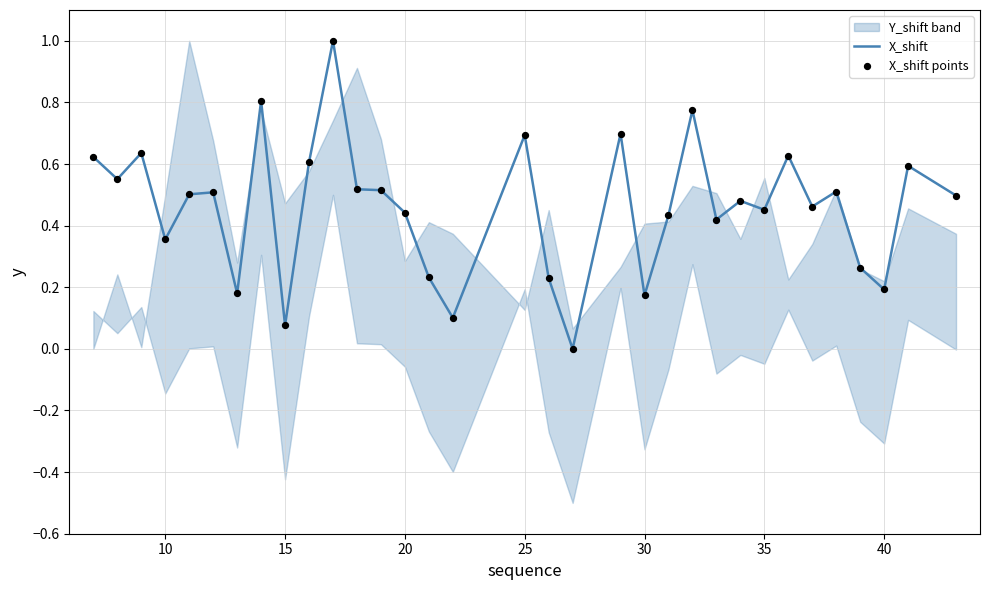

Is the value of X_shift points at 20 greater than the value of X_shift at 28?

No